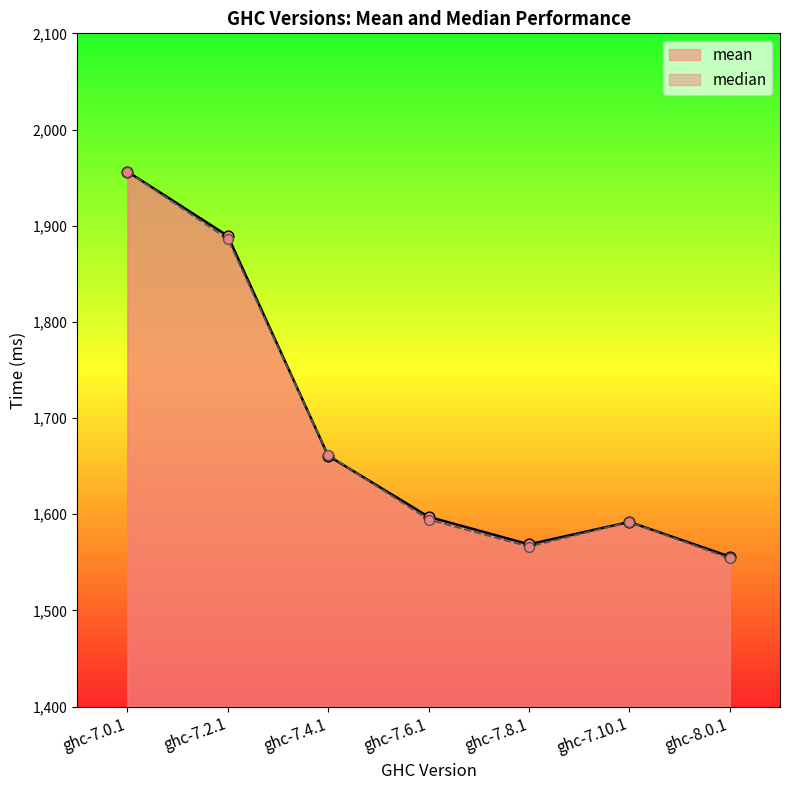

What is the total value across all series at ghc-7.0.1?

3912.6